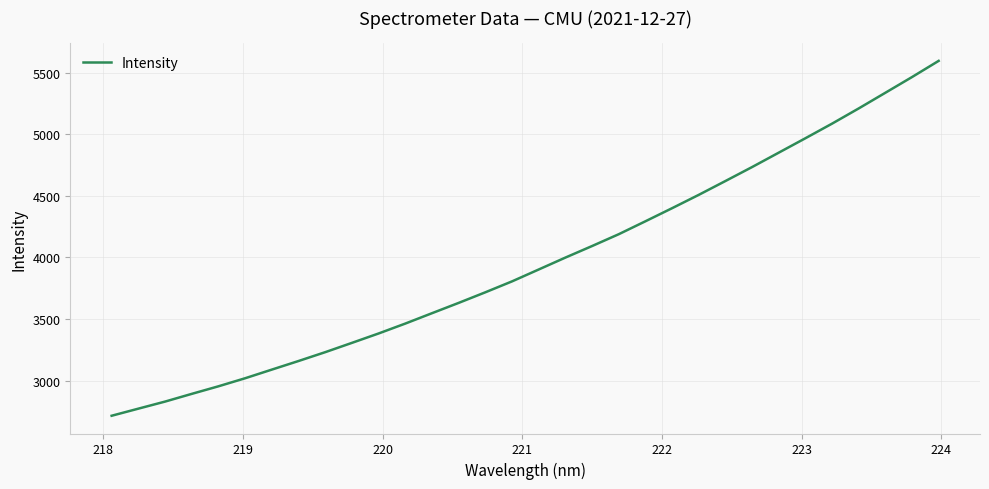

What is the smallest value displayed?

2715.1